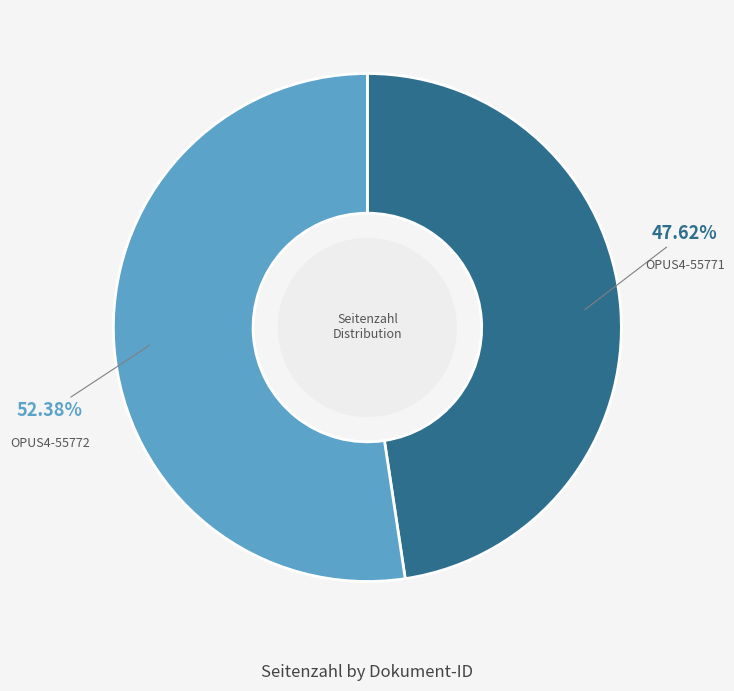

Does any single category account for the majority?

Yes